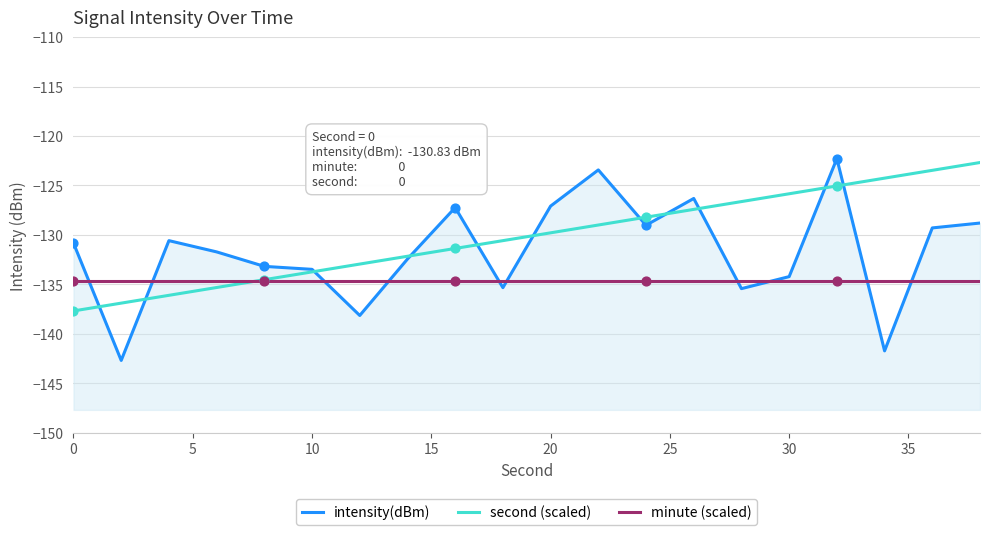

Which series reaches the maximum Y coordinate?

intensity(dBm)